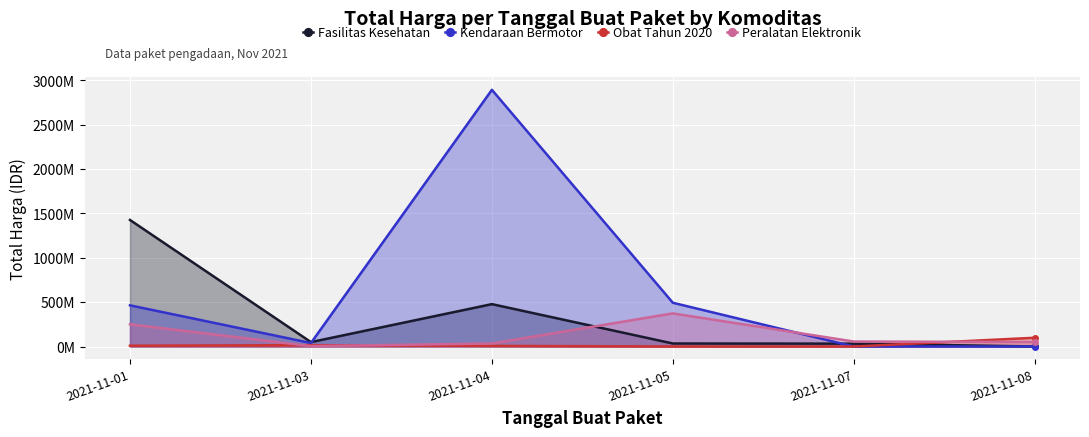

What is the approximate value of Peralatan Elektronik at 2021-11-01, to the nearest 50?

250350000